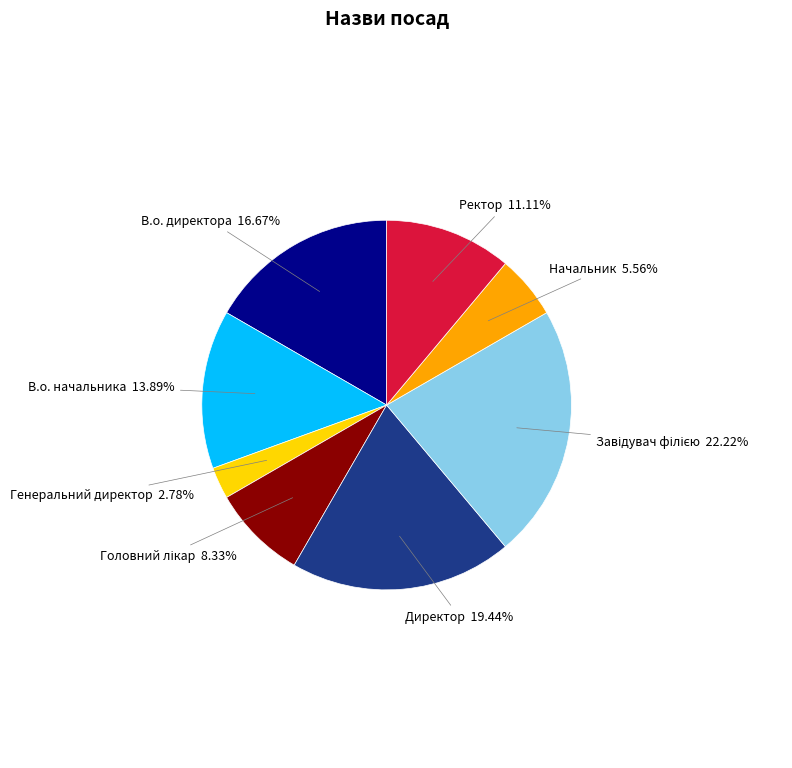

Is there a majority slice in this chart?

No